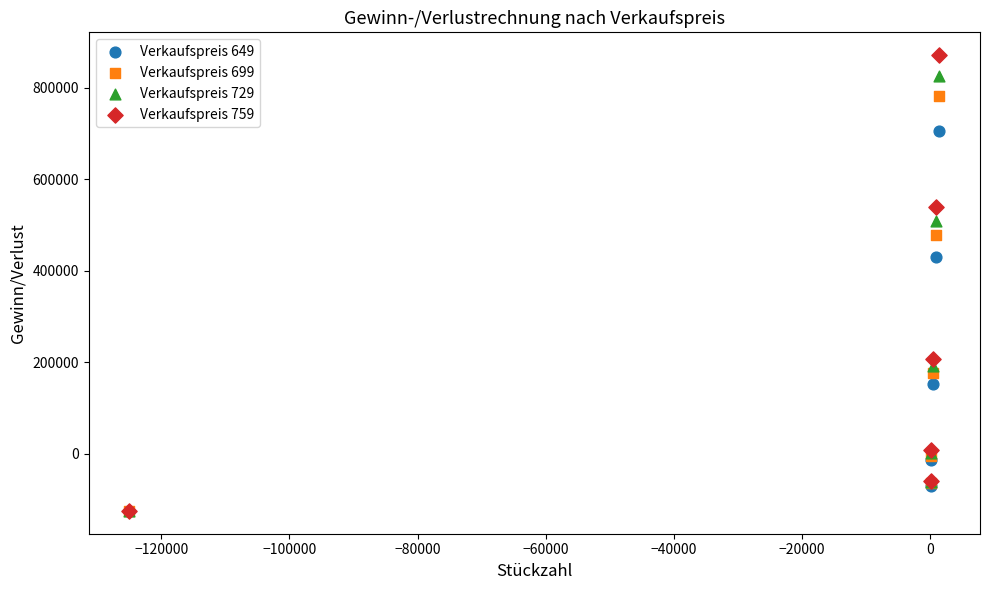

Which series contains the highest Y value?

Verkaufspreis 759